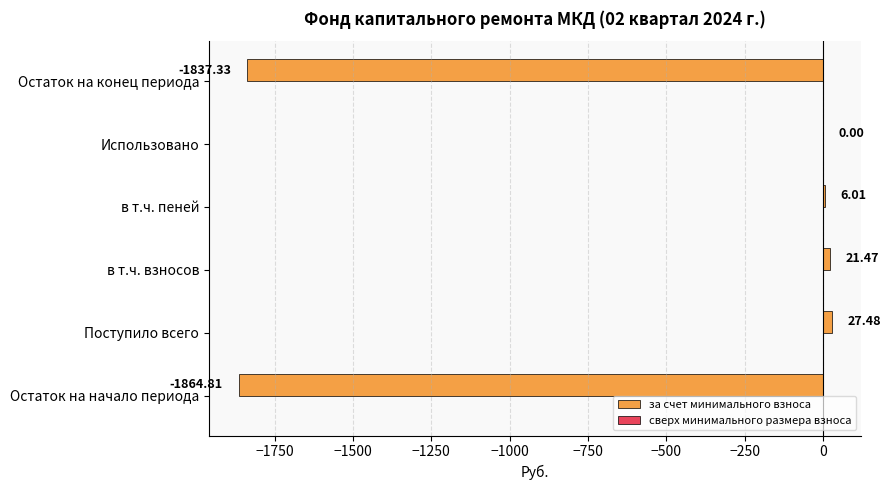

At which label is the value closest to -918?

Использовано